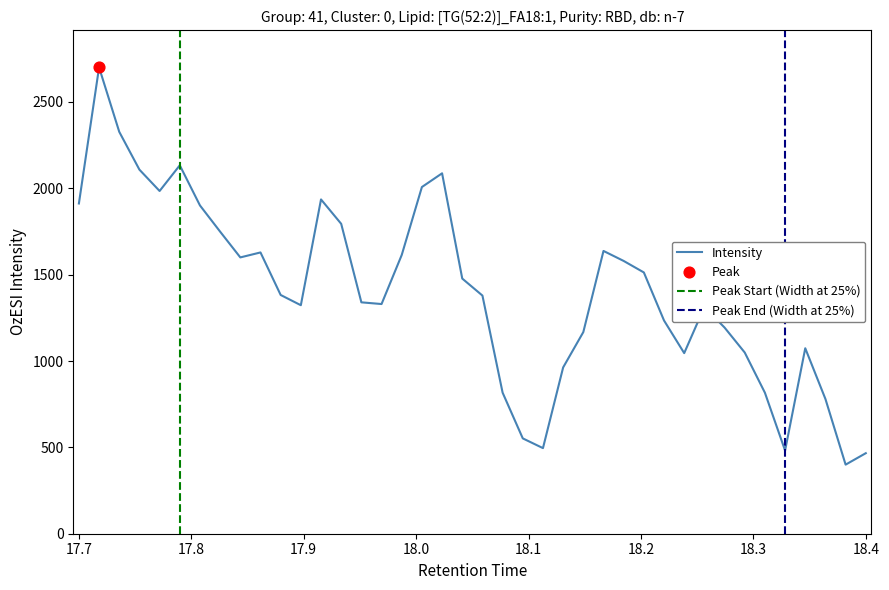

What is the ratio of the value at 36 to the value at 19?

0.2